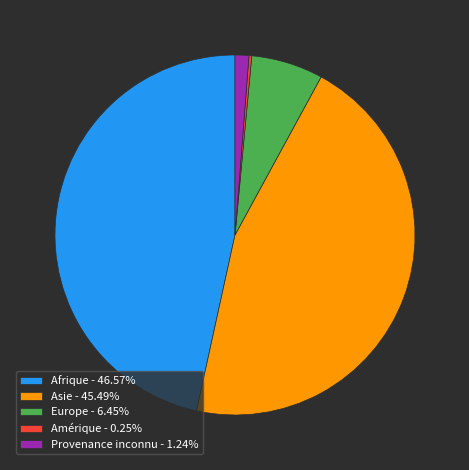

Is there a majority slice in this chart?

No